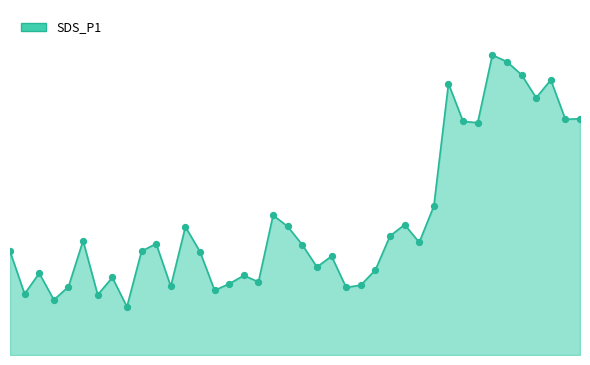

Is this an area chart (filled region under the line)?

Yes